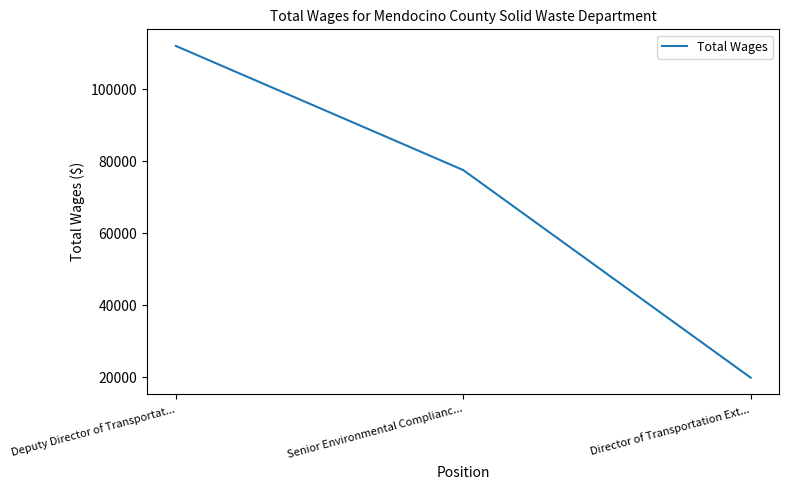

List the labels in order of value, largest first.

Deputy Director of Transportat..., Senior Environmental Complianc..., Director of Transportation Ext...